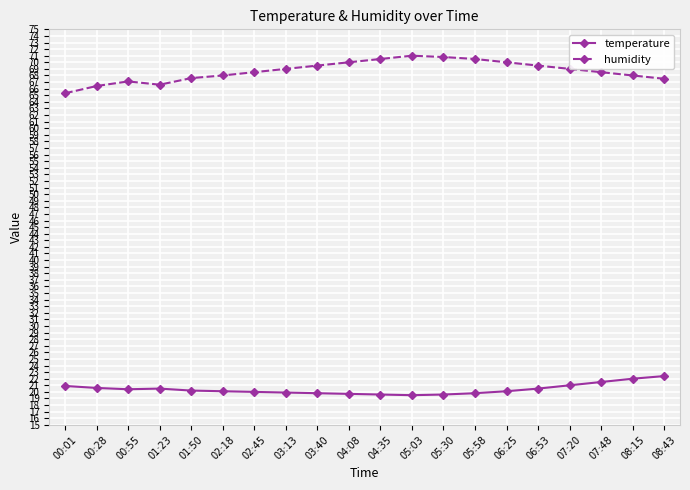

What is the difference between the highest and lowest values at 00:28?

45.8